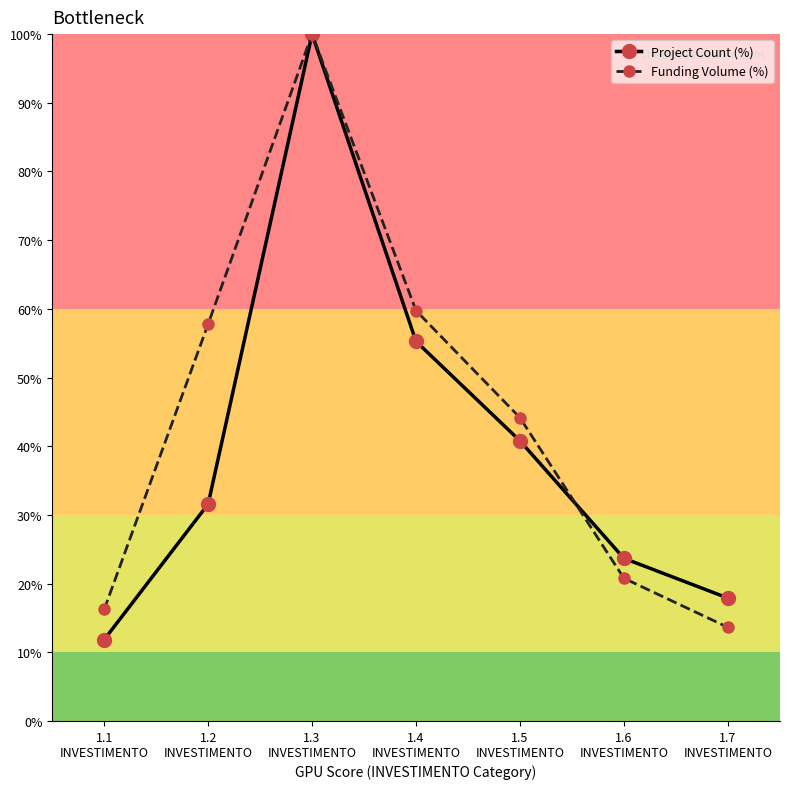

List the series in order of their overall mean, highest first.

Funding Volume (%), Project Count (%)